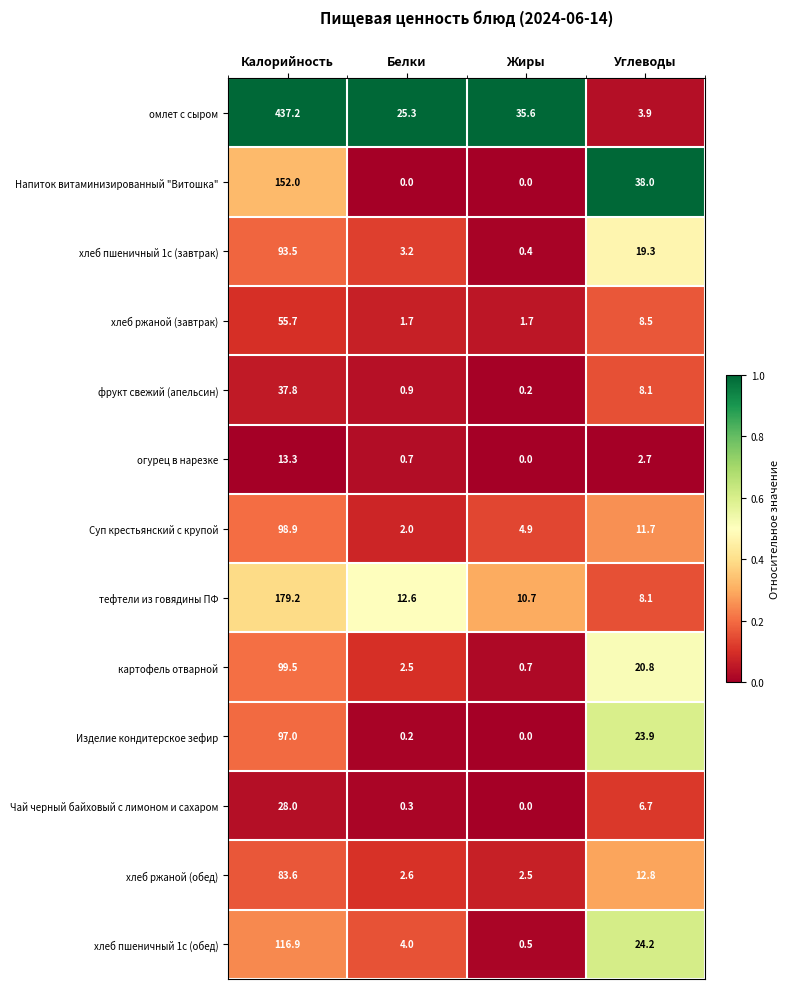

How many categories are shown in the chart?

4